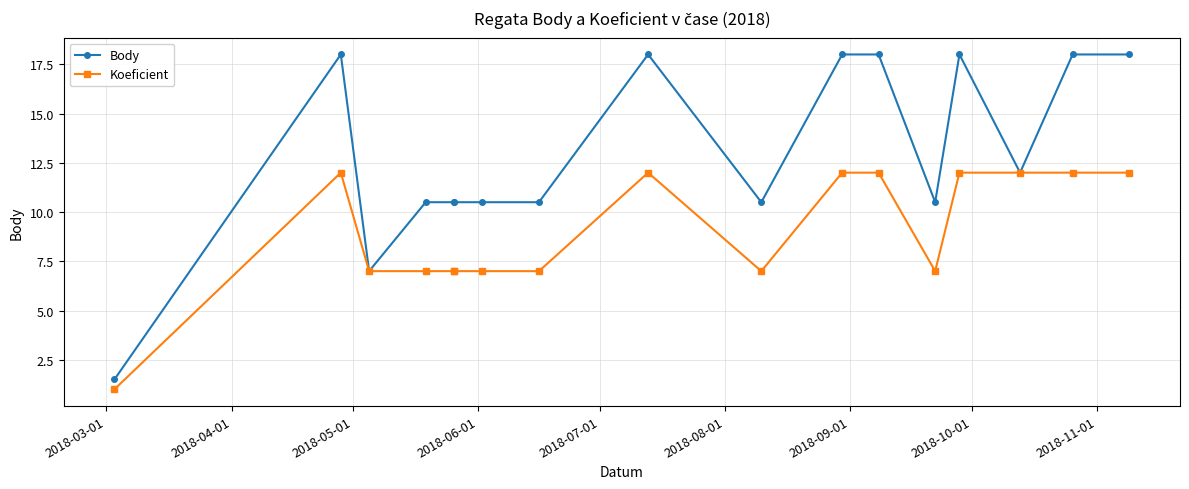

What is the value of the Koeficient point at the 5th from the left?

7.0